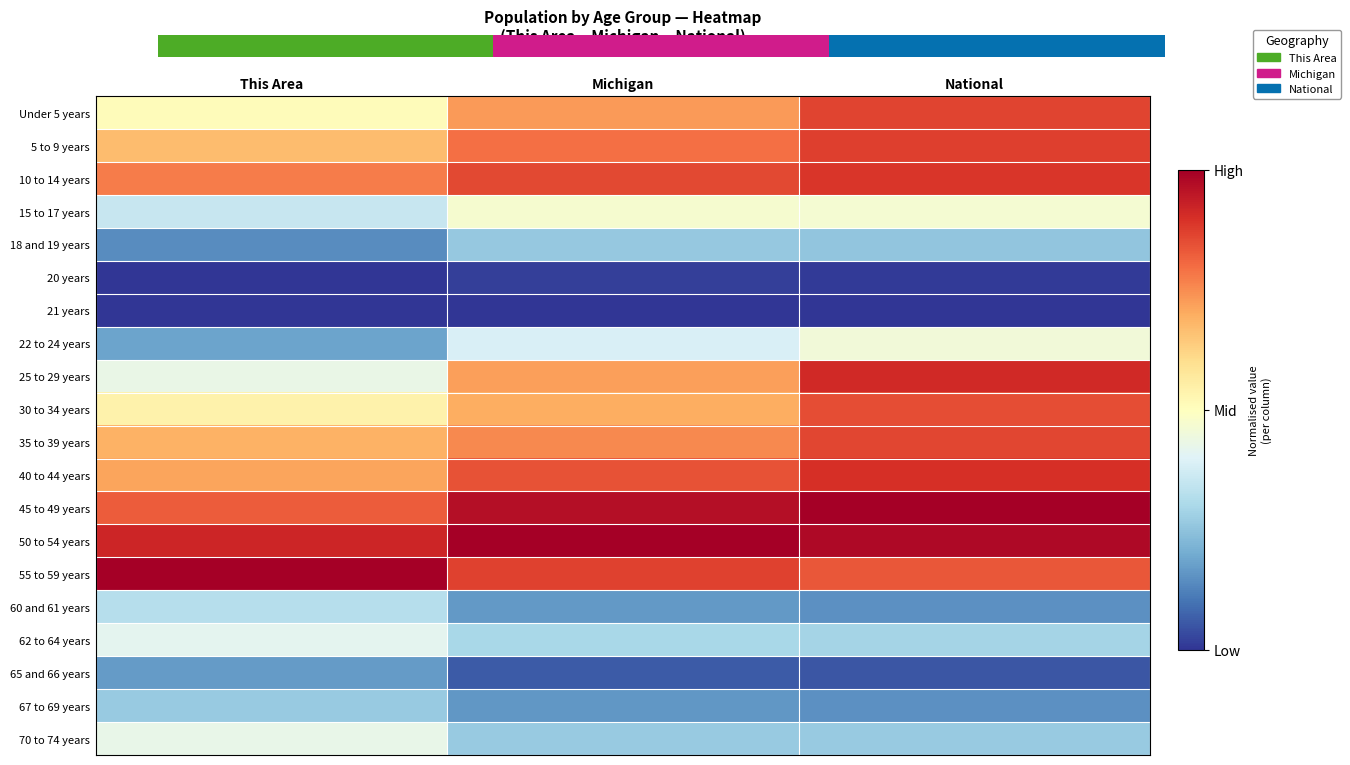

Is the value of 5 to 9 years at This Area greater than the value of 20 years at This Area?

Yes